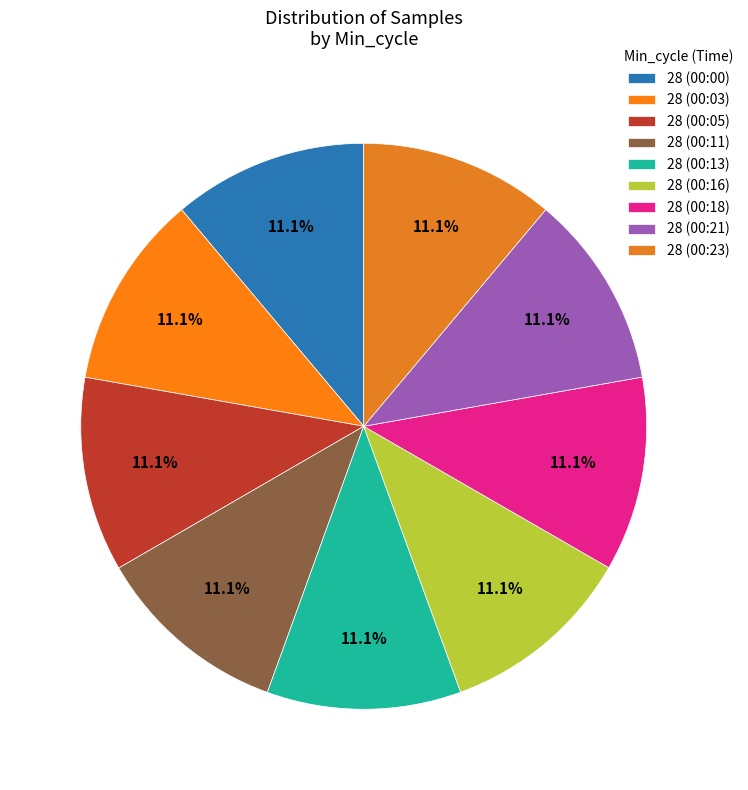

What is the smallest slice in the pie chart?

28